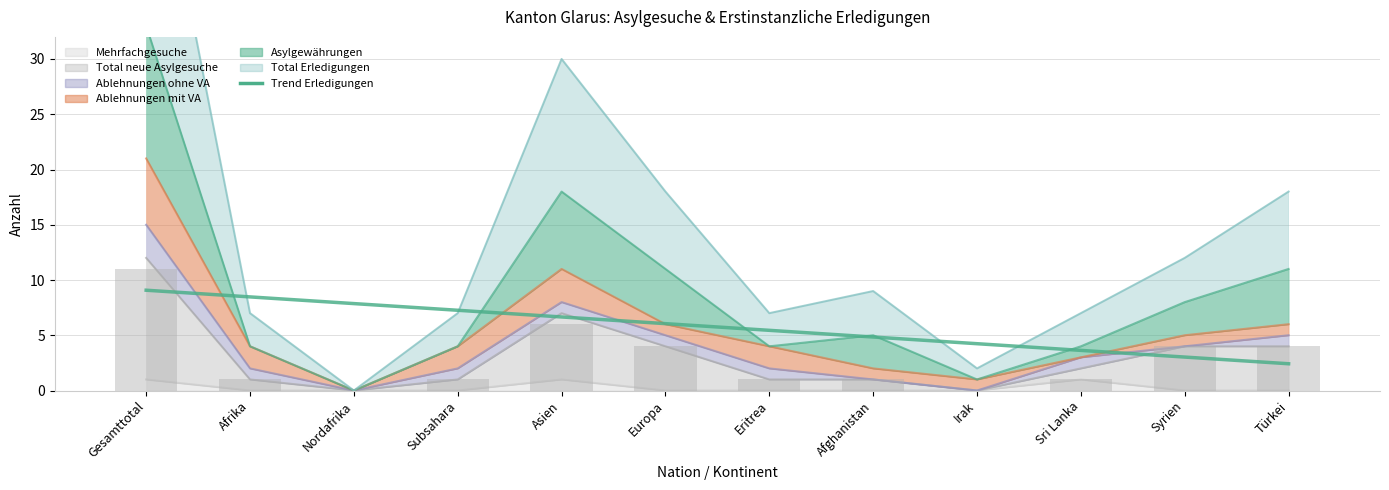

At which label is the value closest to 5?

Afghanistan